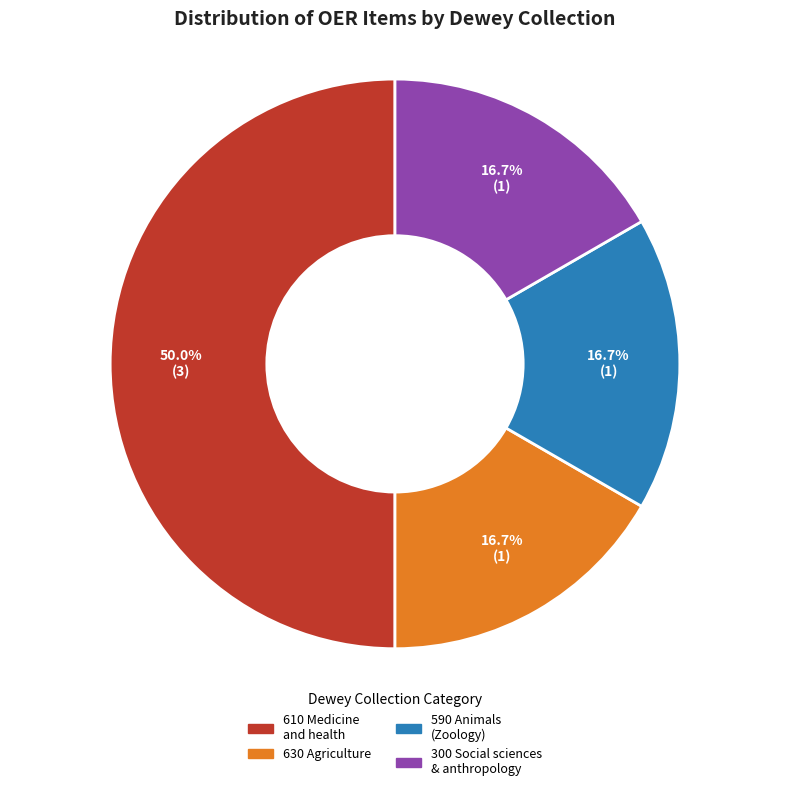

To the nearest percent, what percentage of the pie is 630 Agriculture?

17%